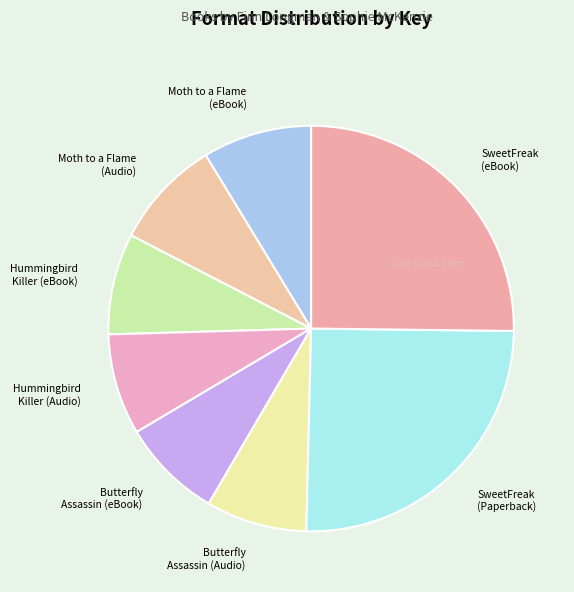

Which has a higher value, Moth to a Flame (eBook) or Butterfly Assassin (eBook)?

Moth to a Flame (eBook)